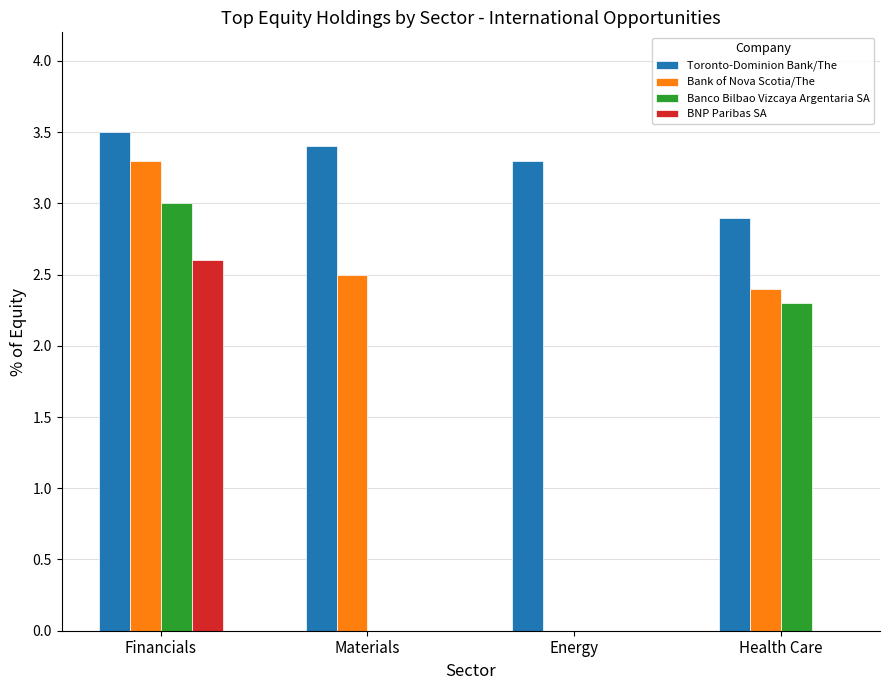

Which series has the largest total across all categories?

Toronto-Dominion Bank/The